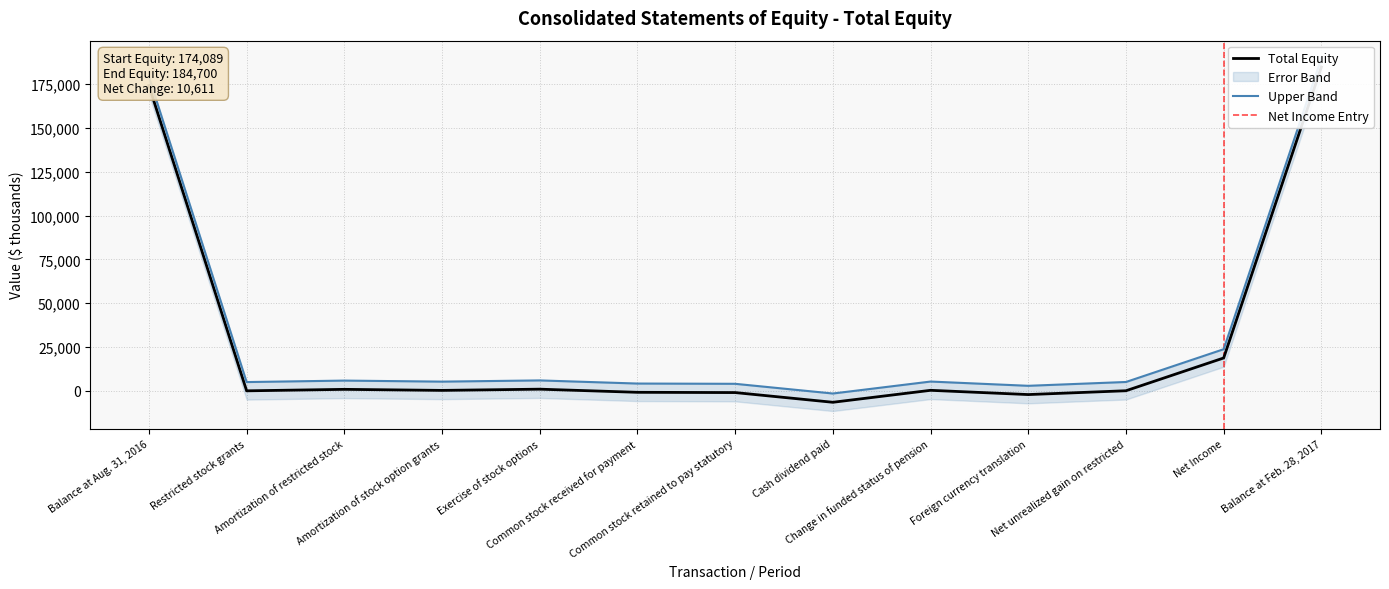

List the labels in order of value, smallest first.

Cash dividend paid, Foreign currency translation, Common stock retained to pay statutory, Common stock received for payment, Restricted stock grants, Net unrealized gain on restricted, Amortization of stock option grants, Change in funded status of pension, Amortization of restricted stock, Exercise of stock options, Net Income, Balance at Aug. 31, 2016, Balance at Feb. 28, 2017